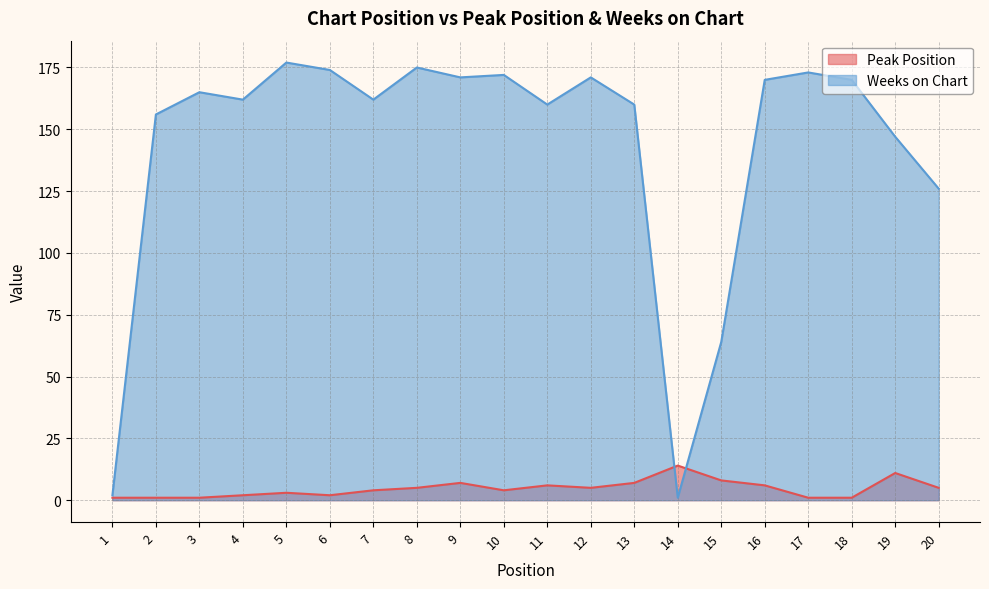

At which category does Weeks on Chart reach its first local valley?

4